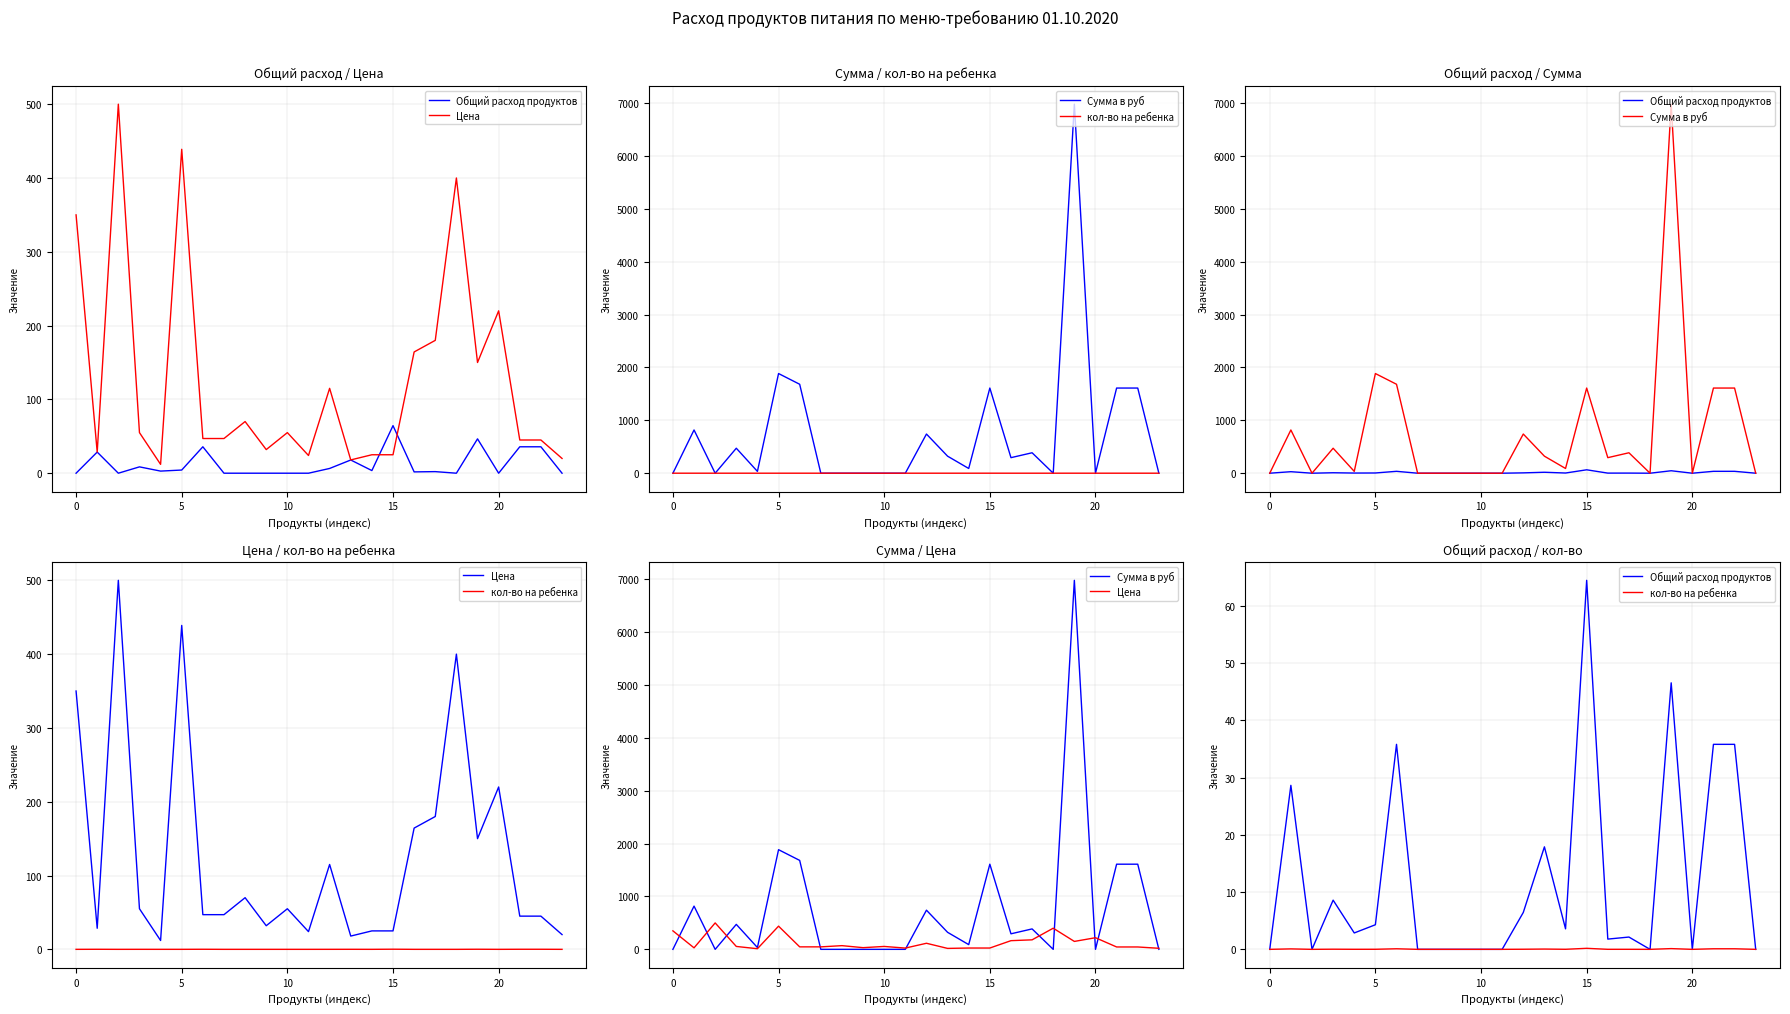

How many lines are shown in the chart?

4